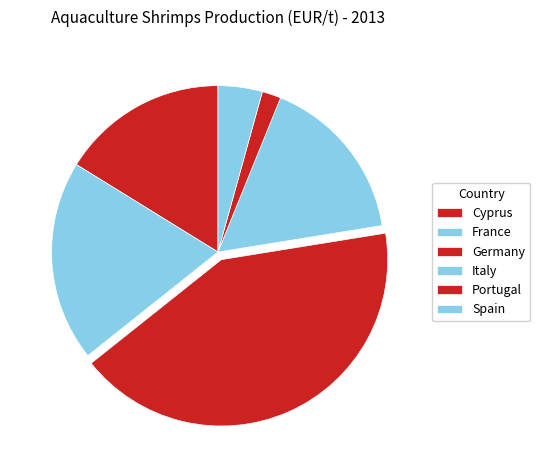

Is it true that France is 25% of the pie?

False